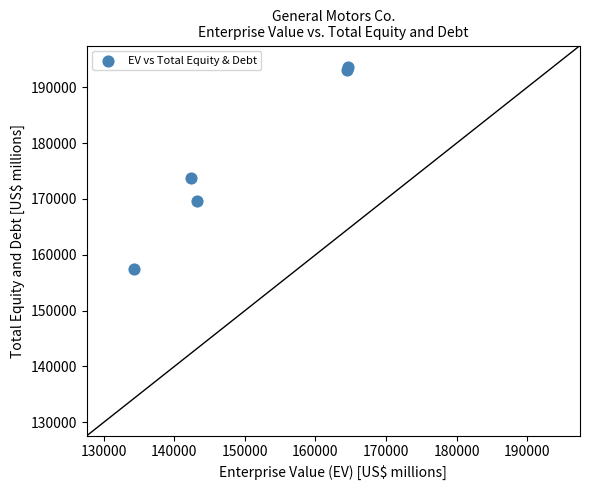

What Y value in the scatter plot is closest to 175582?

173671